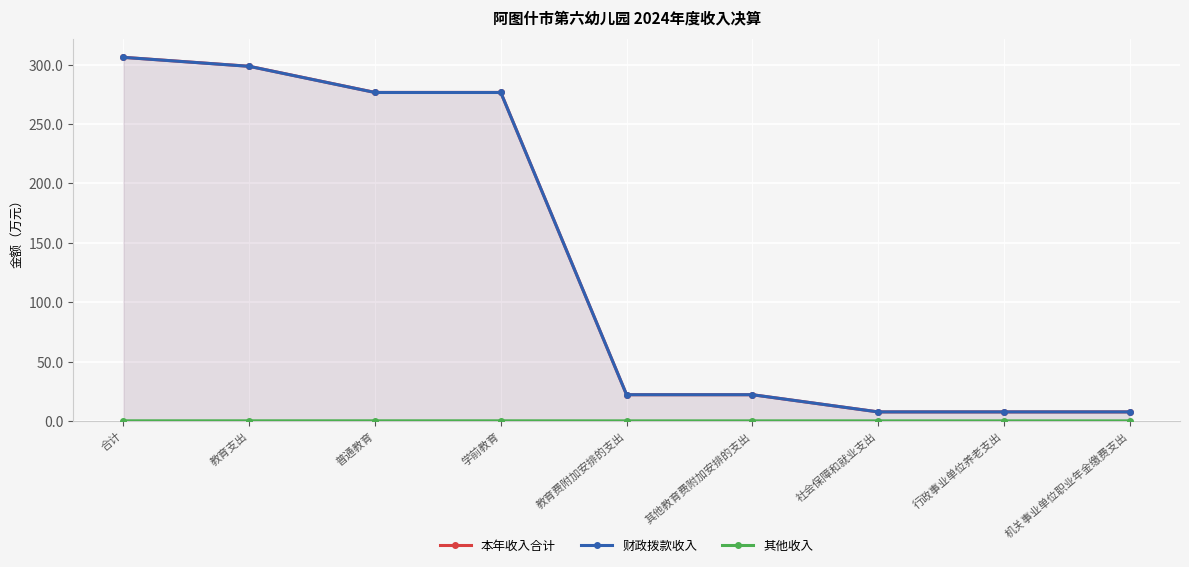

Reading right to left, what are all the values shown in this chart?

本年收入合计: 7.5	7.5	7.5	22.0	22.0	276.6	276.6	298.6	306.2
财政拨款收入: 7.5	7.5	7.5	22.0	22.0	276.6	276.6	298.6	306.2
其他收入: 0.0	0.0	0.0	0.0	0.0	0.0	0.0	0.0	0.0